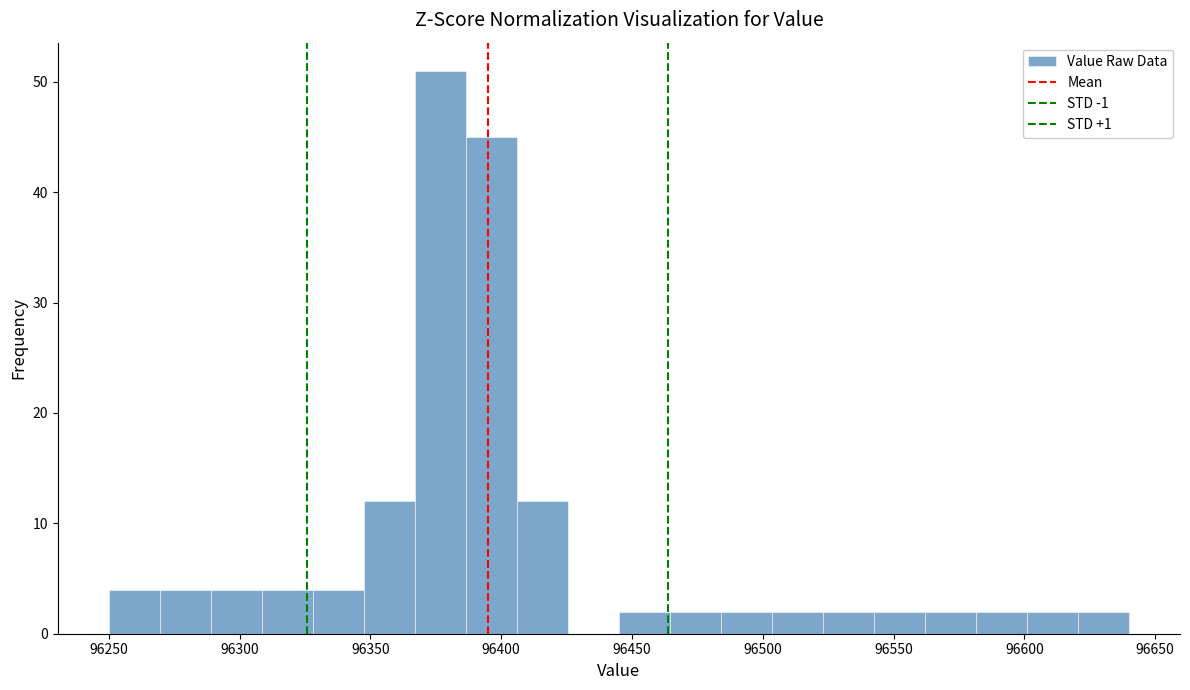

Around what value on the x-axis is the tallest bar? Give the approximate position of its centre, as read against the axis.

96375